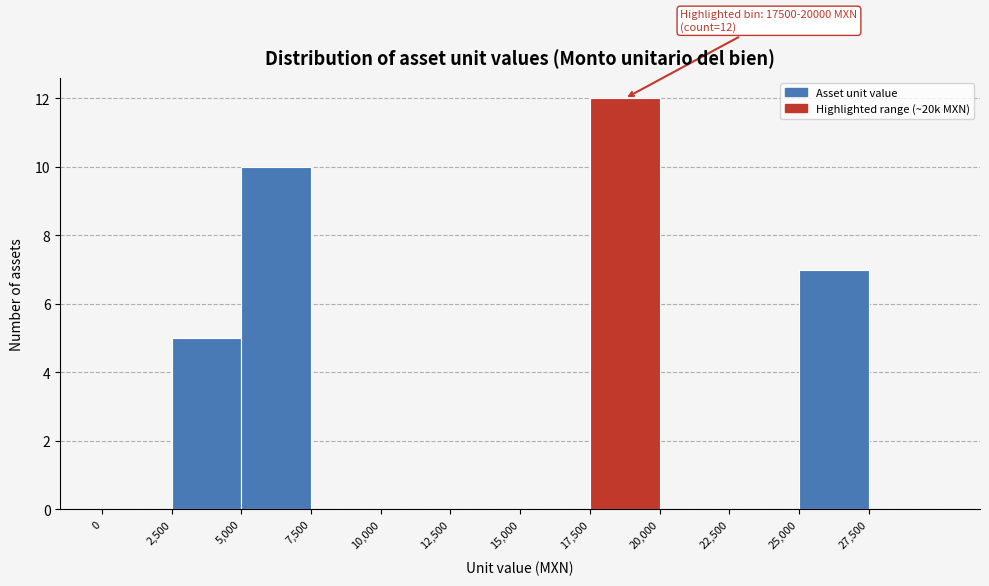

Which range on the x-axis has the tallest bar?

17500 to 20000